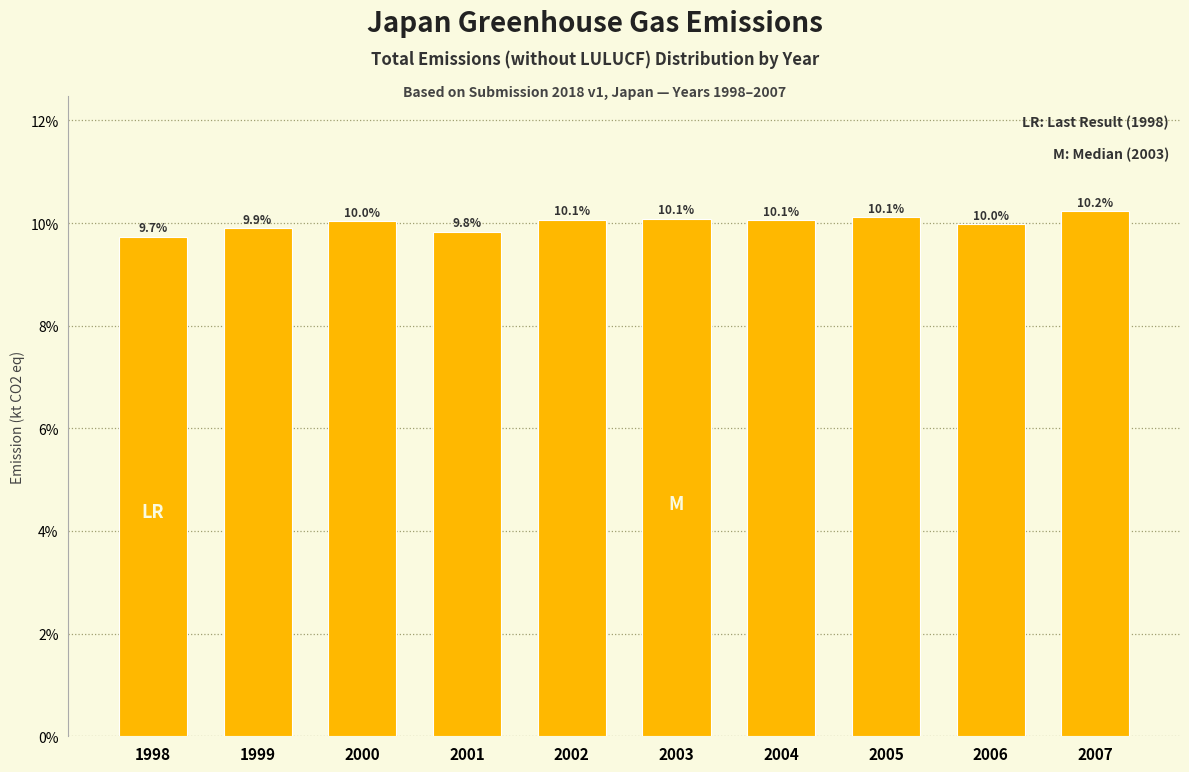

Reading left to right, list all the values displayed in this chart.

1998=9.7	1999=9.9	2000=10.0	2001=9.8	2002=10.1	2003=10.1	2004=10.1	2005=10.1	2006=10.0	2007=10.2